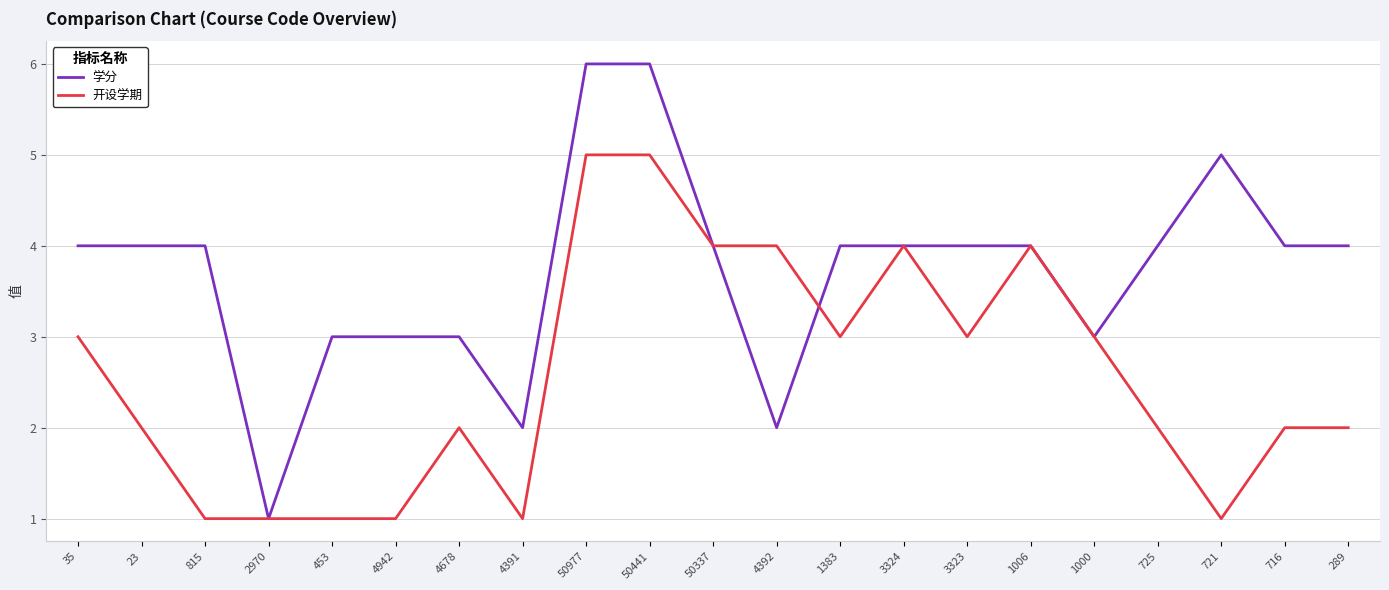

What position from the left is 815?

3